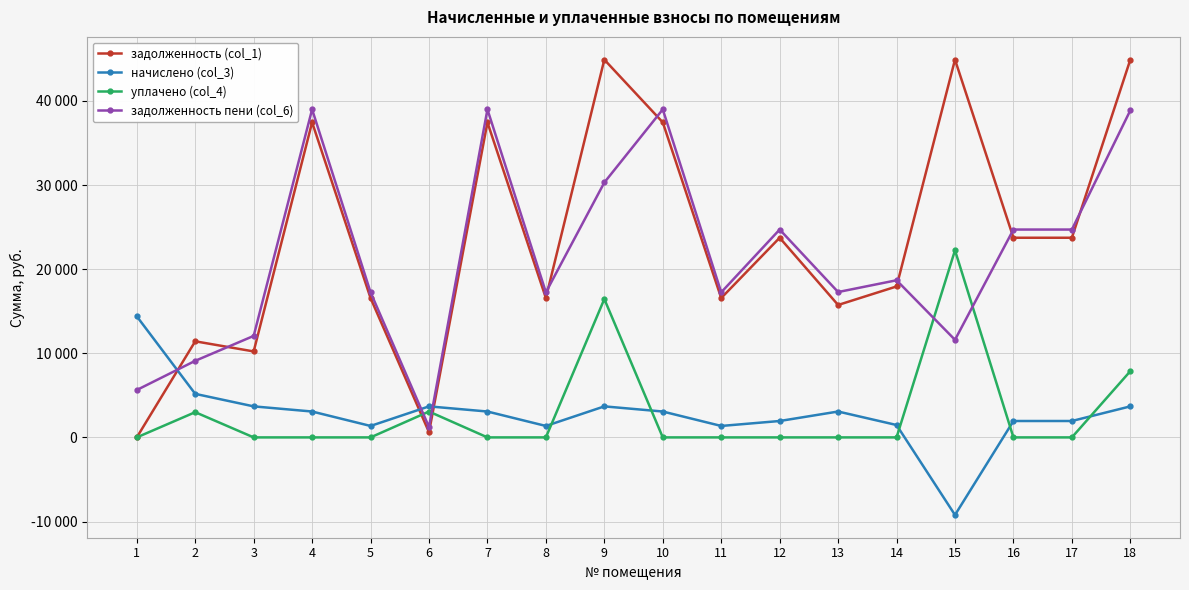

Between 12 and 14, which series saw the biggest shift?

задолженность пени (col_6)